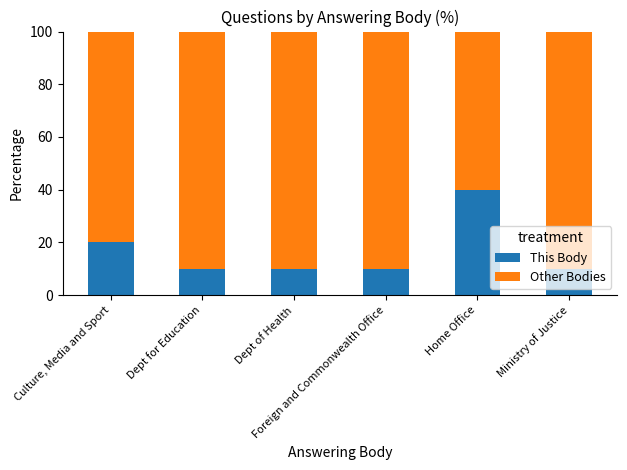

What is the highest value of the This Body series?

40